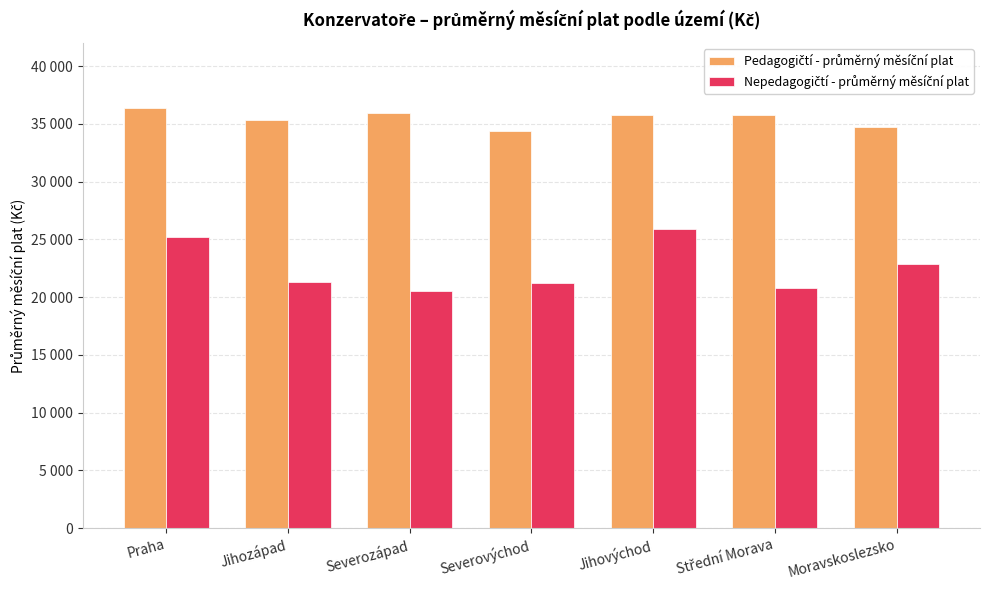

Rank the series by their maximum value, from highest to lowest.

Pedagogičtí - průměrný měsíční plat, Nepedagogičtí - průměrný měsíční plat